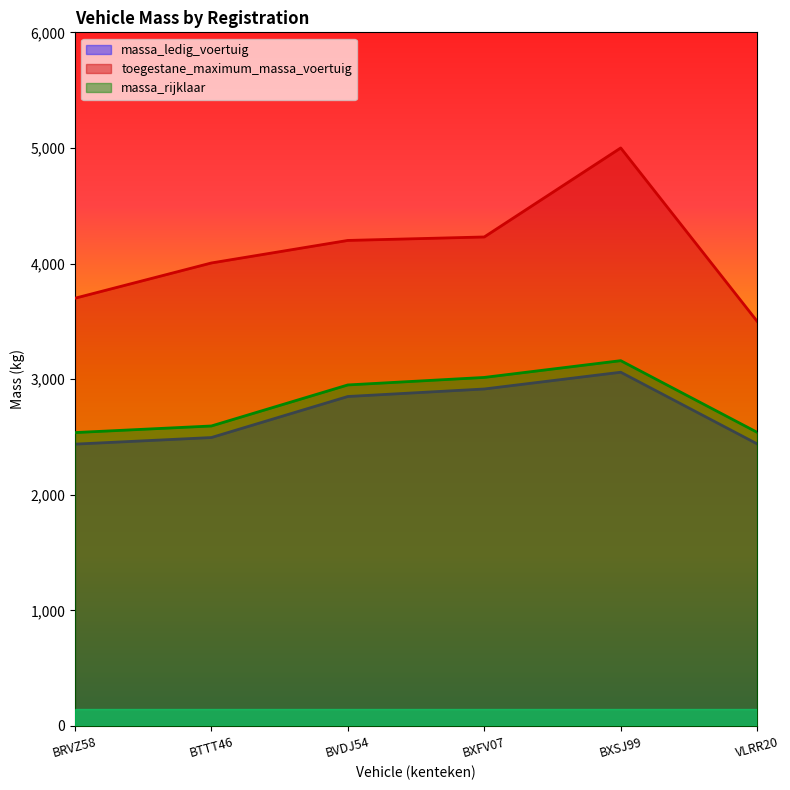

List the labels in order of massa_rijklaar value, smallest first.

BRVZ58, VLRR20, BTTT46, BVDJ54, BXFV07, BXSJ99